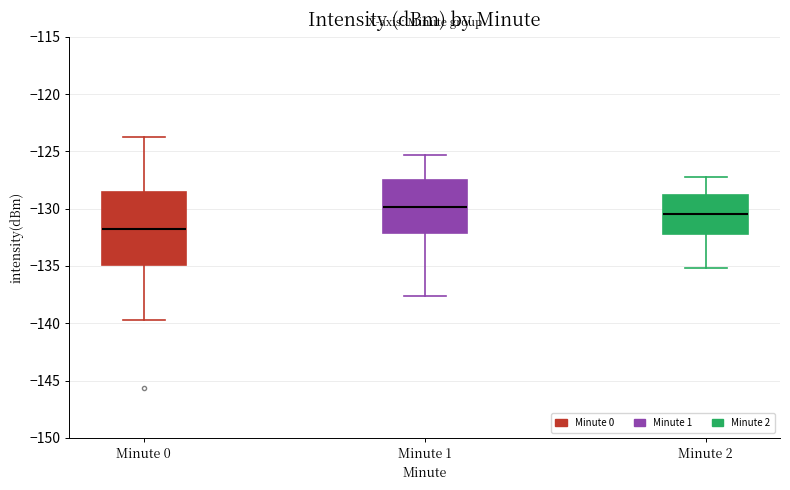

Reading left to right, transcribe this box plot: for each box, give where its median line is, the range the box spans, and where its two whiskers end, as read against the y-axis. The values are not printed on the chart, so give them approximately, as read against the axis.

Minute 0: median -132.0, box -135.0 to -128.5, whiskers -139.5 to -123.5
Minute 1: median -130.0, box -132.0 to -127.5, whiskers -137.5 to -125.5
Minute 2: median -130.5, box -132.0 to -129.0, whiskers -135.0 to -127.0